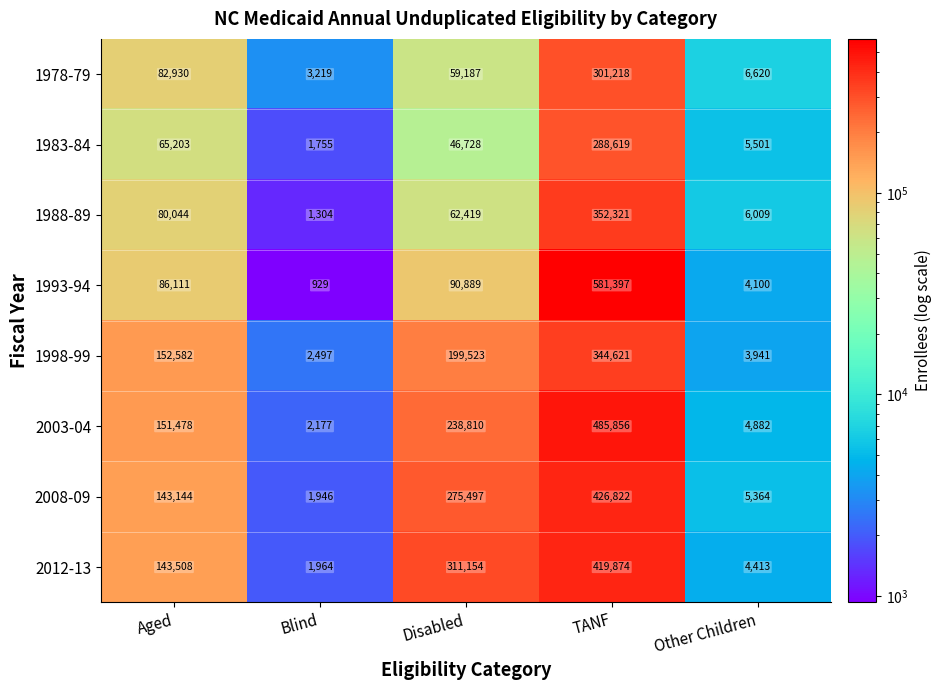

What is the spread (max minus min) of values at Blind?

2290